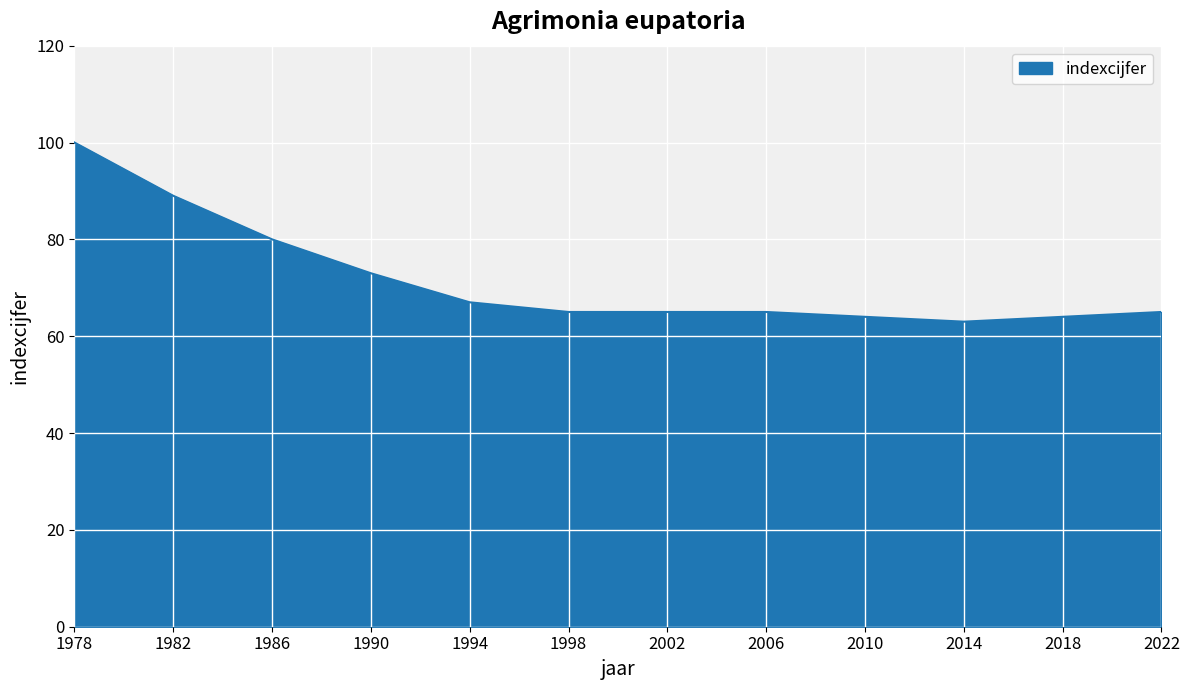

The chart shows a value of 63 at 2014. True or false?

True